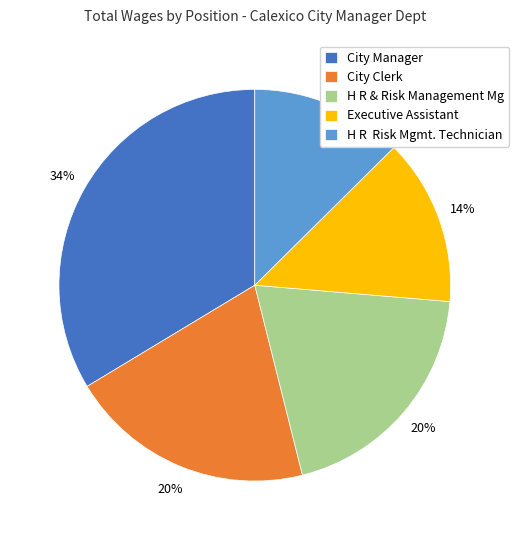

How many segments does this pie chart have?

5